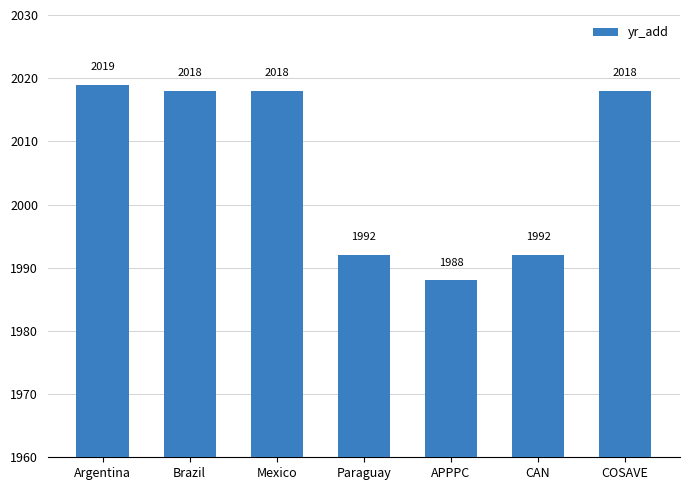

Reading left to right, transcribe all the data shown in this chart.

2019	2018	2018	1992	1988	1992	2018